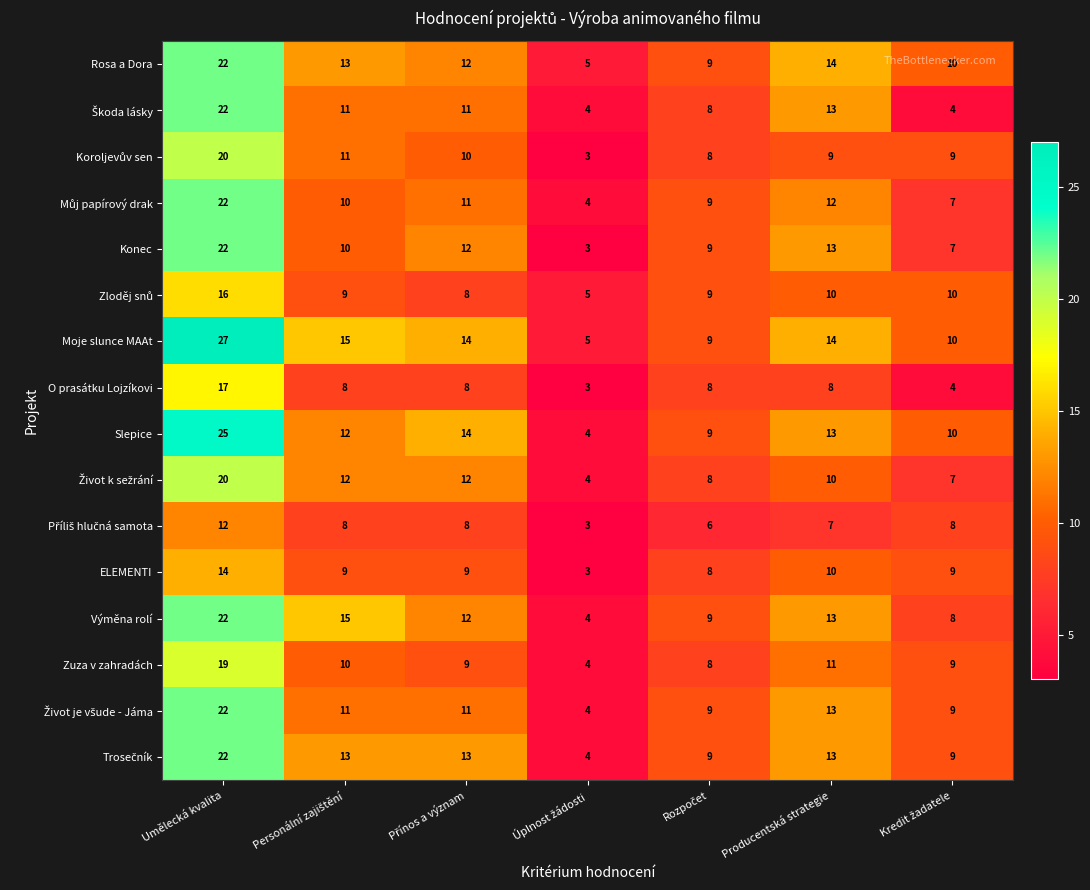

Where is Zuza v zahradách nearest to the value 11?

Producentská strategie